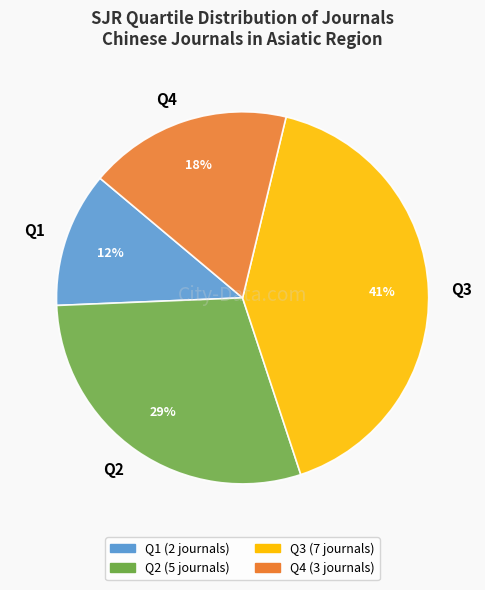

To the nearest percent, what is the combined percentage of Q1 and Q2?

41%